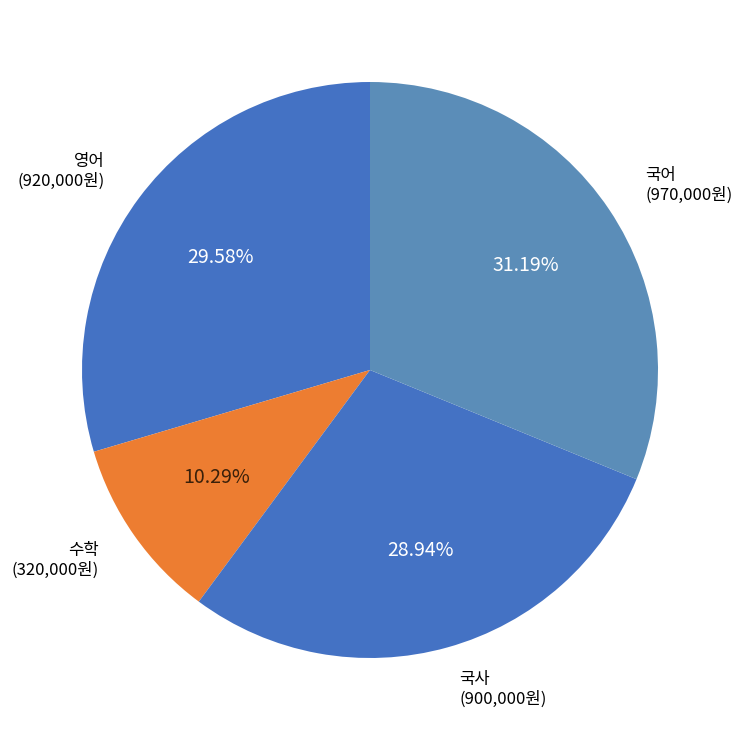

Which category has the smallest portion of the pie?

수학